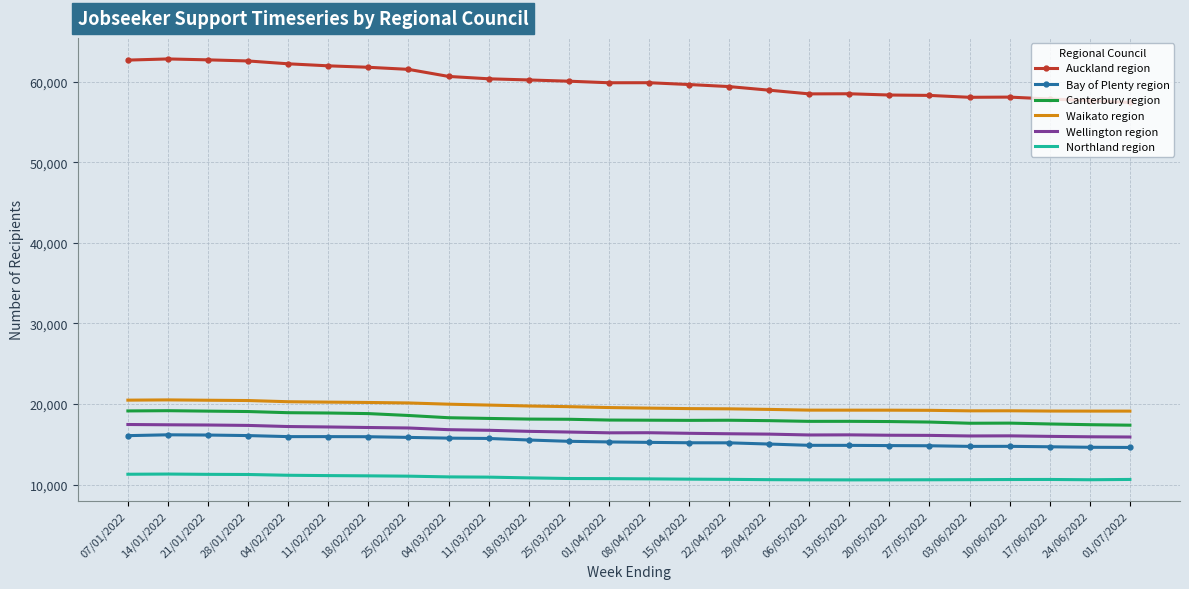

True or false: Wellington region and Northland region cross at least once.

False